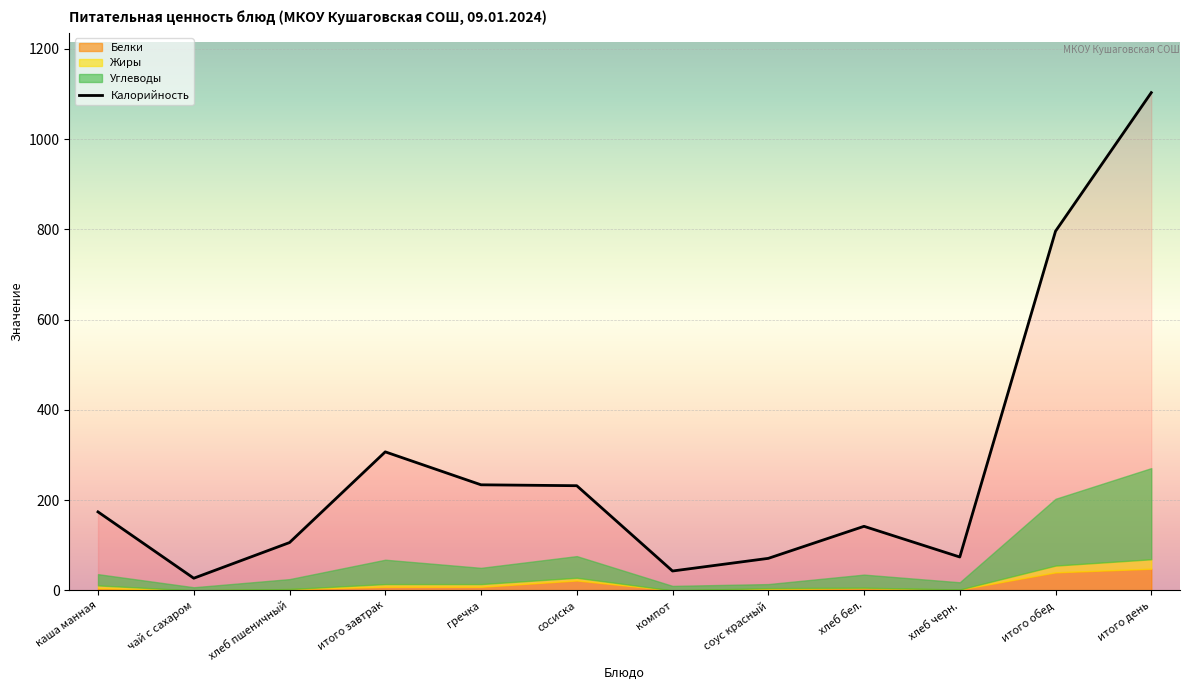

Reading left to right, list all the values displayed in this chart.

Калорийность: 174	27	106	307	234	232	43	71	142	74	796	1103
Белки: 5	0	3	8	8	22	0	3	5	2	40	48
Жиры: 6	0	0	6	6	6	0	2	1	0	15	21
Углеводы: 25	7	22	54	36	48	10	9	29	16	148	202